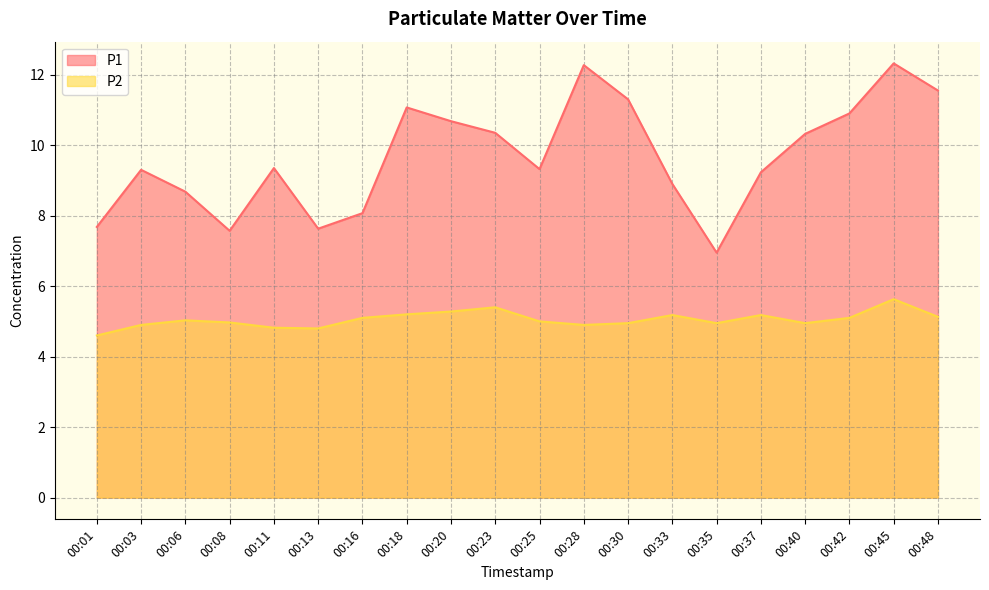

What is the difference between the second highest and second lowest values in the P1 series?

4.7